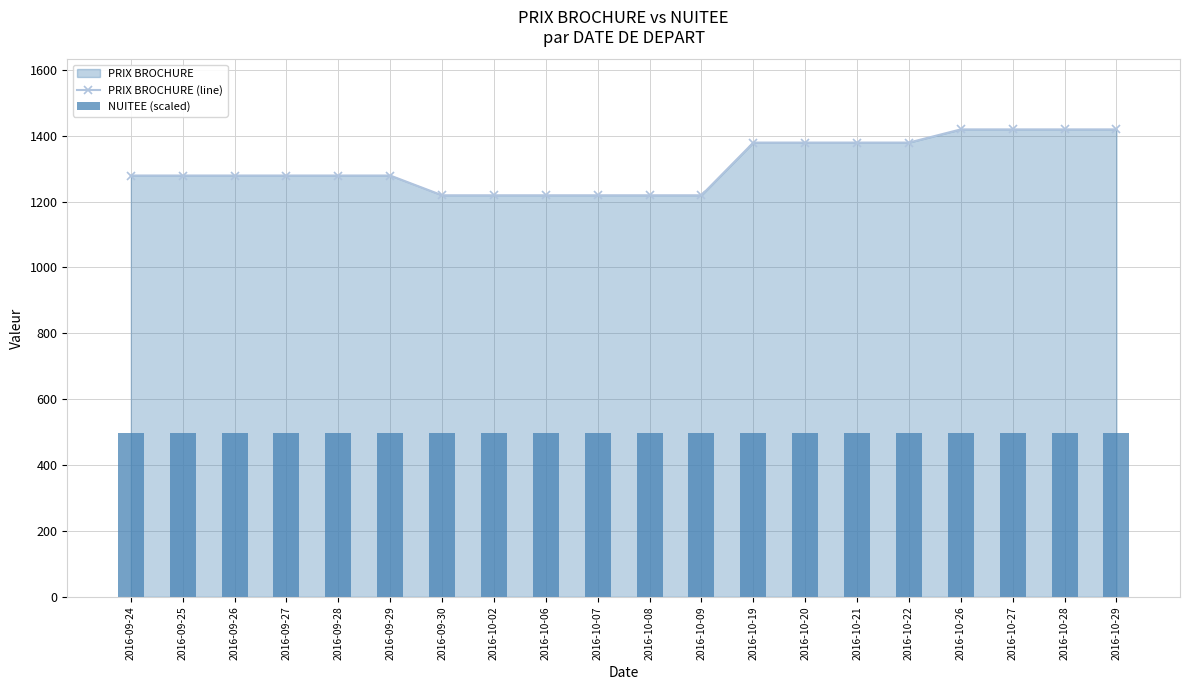

Is it true that PRIX BROCHURE (line) equals 1219.0 at 2016-10-07?

True